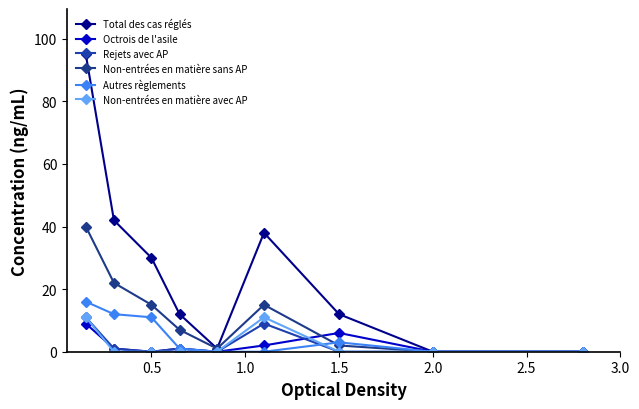

How many distinct data groups are displayed?

6